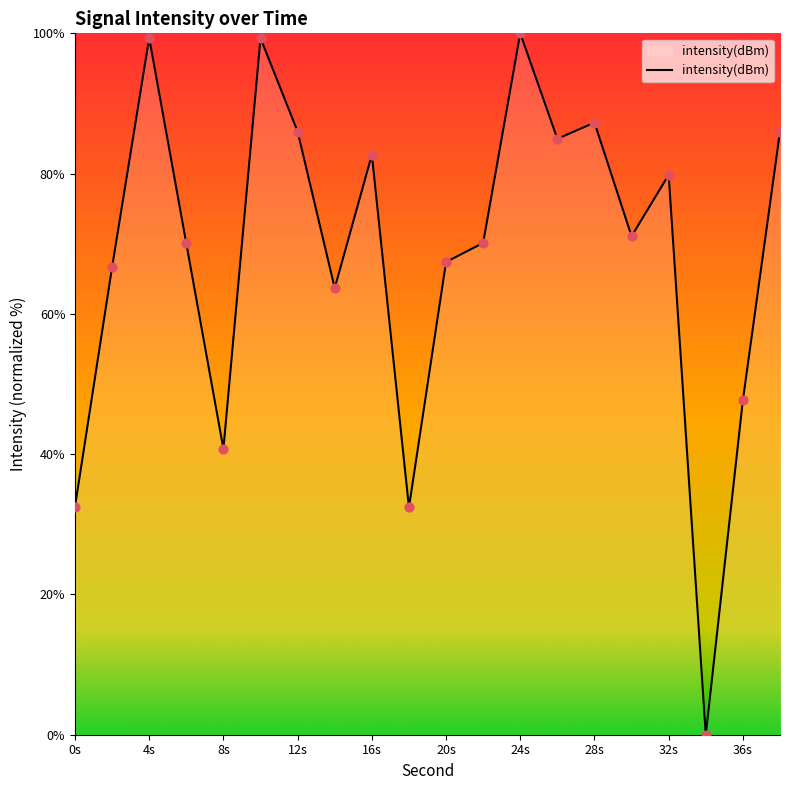

What is the difference between the maximum and minimum values?

100.0